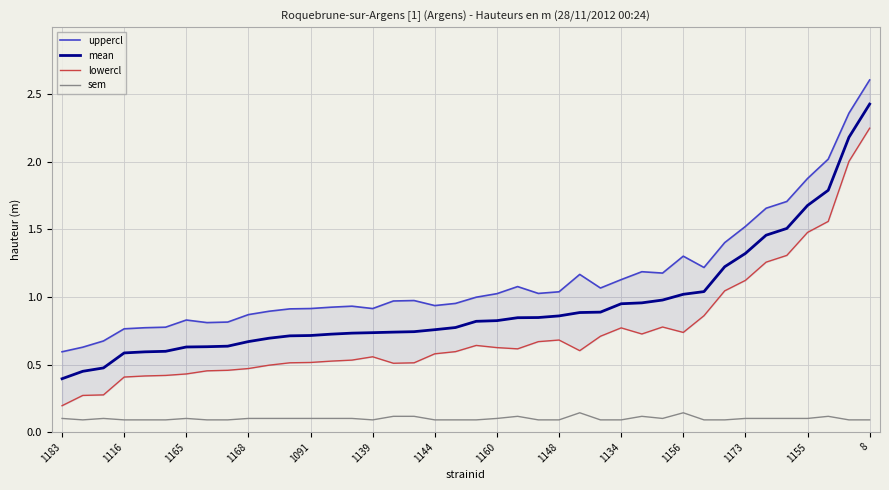

What is the highest value of the mean series?

2.4